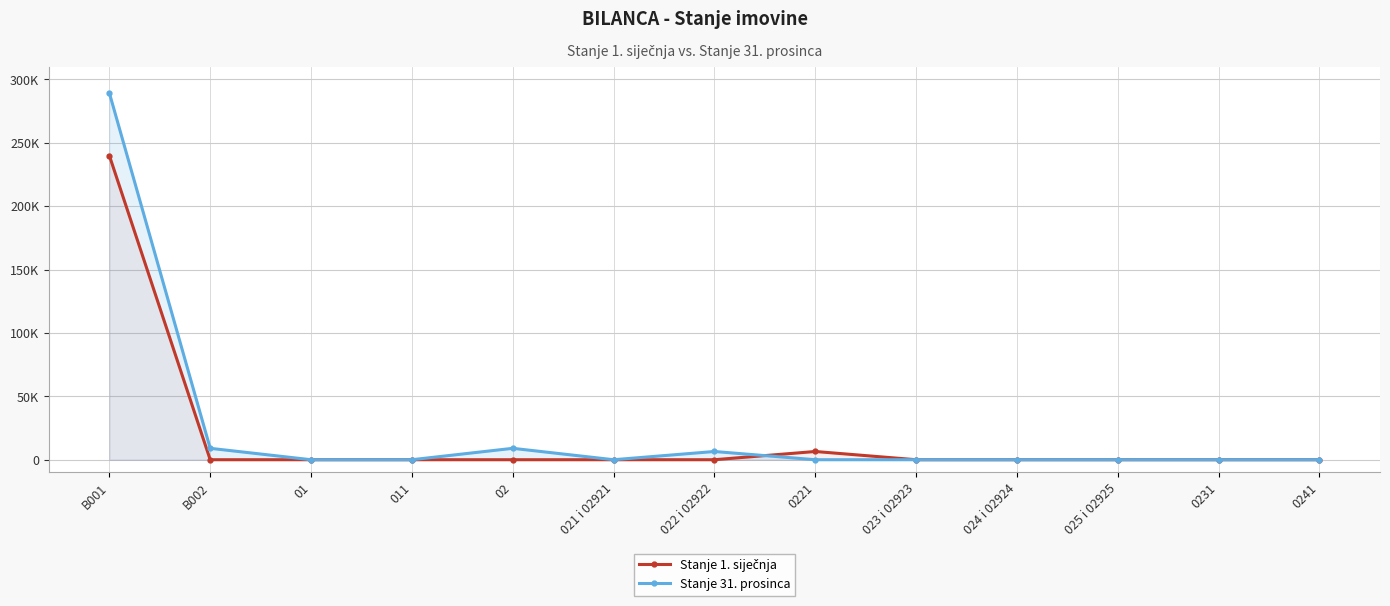

Rank the series at 0221 from highest to lowest value.

Stanje 1. siječnja, Stanje 31. prosinca